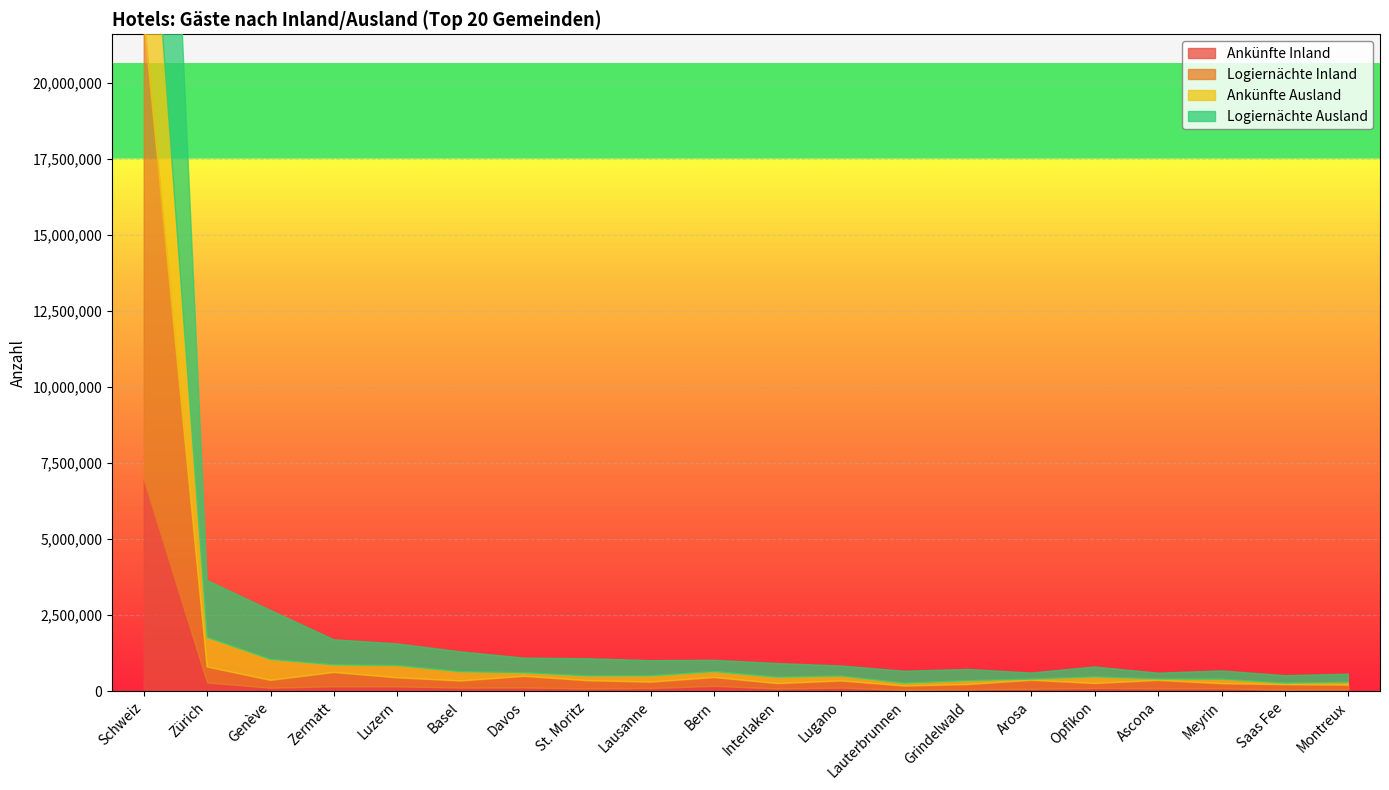

What is the total value across all series at Grindelwald?

717320